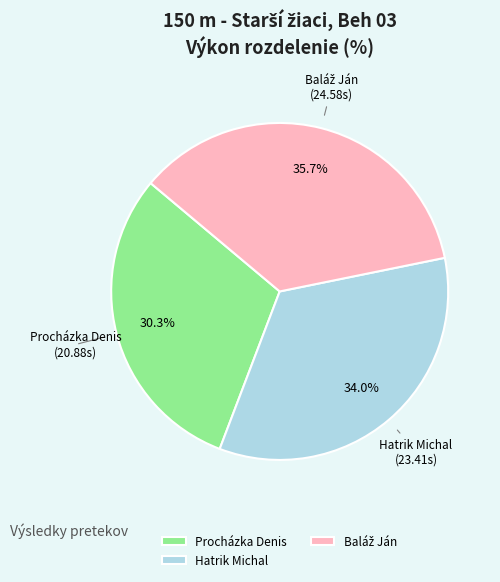

What percentage is NOT represented by Hatrik Michal?

66.0%